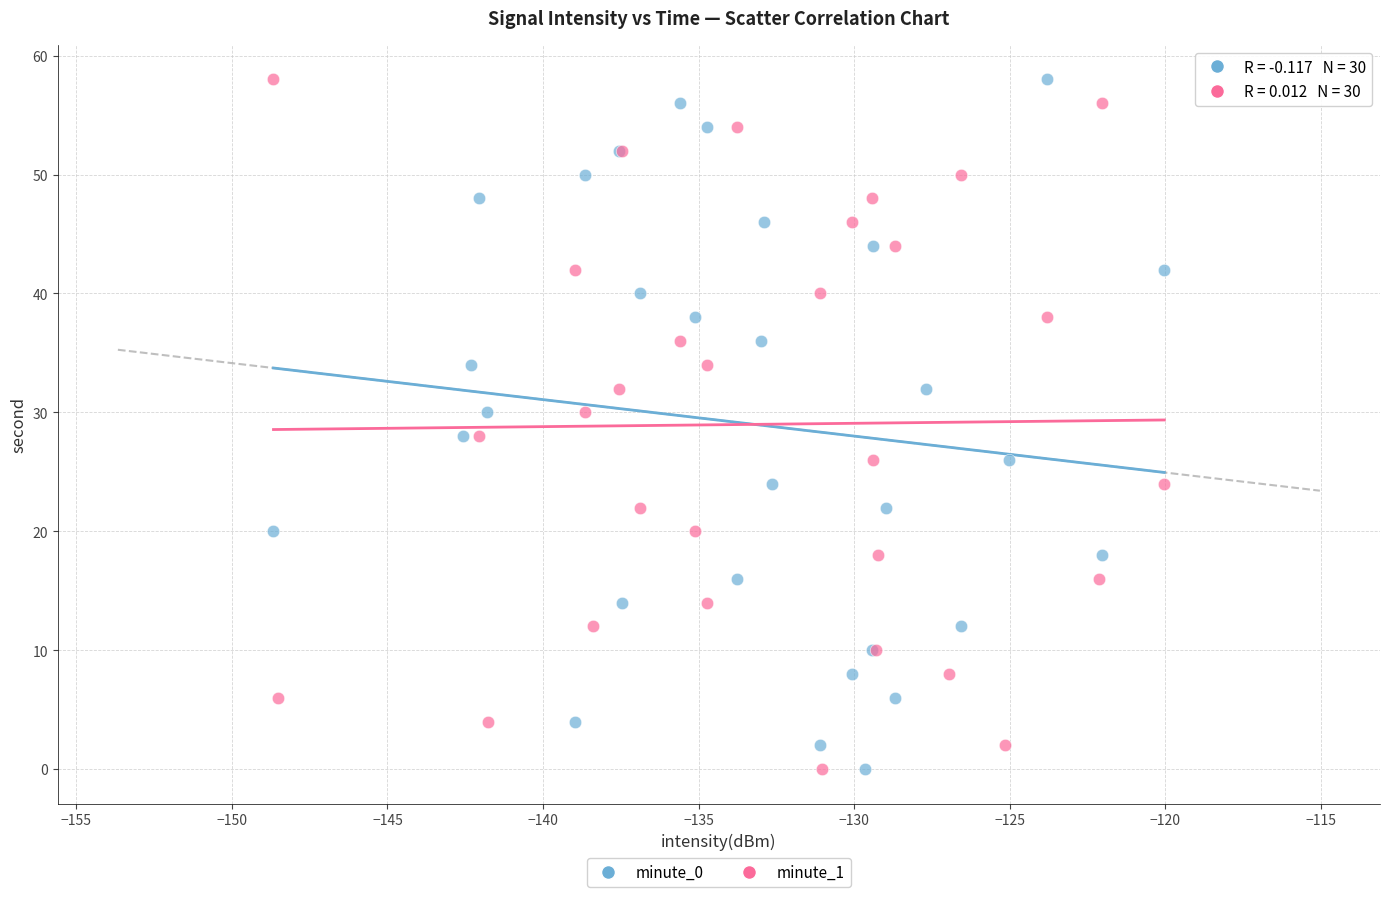

What are all the series names shown in the legend?

minute_0, minute_1